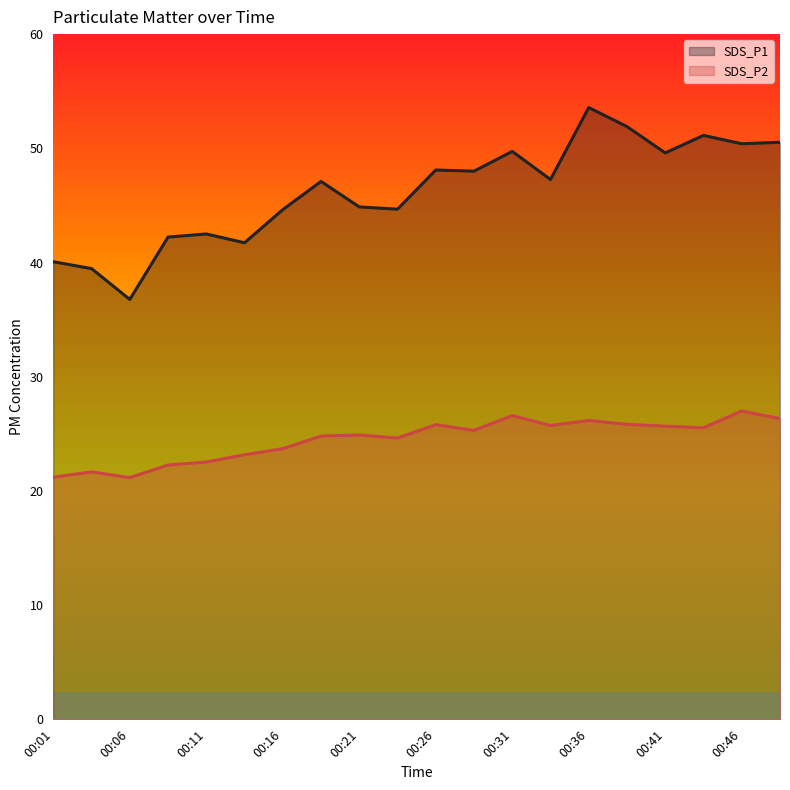

Reading left to right, transcribe all the data shown in this chart.

SDS_P1: 40.1	39.5	36.8	42.2	42.5	41.7	44.6	47.1	44.9	44.7	48.1	48.0	49.7	47.3	53.6	51.9	49.6	51.1	50.4	50.5
SDS_P2: 21.2	21.7	21.2	22.3	22.5	23.2	23.7	24.8	24.9	24.6	25.8	25.3	26.6	25.7	26.2	25.8	25.7	25.5	27.0	26.3